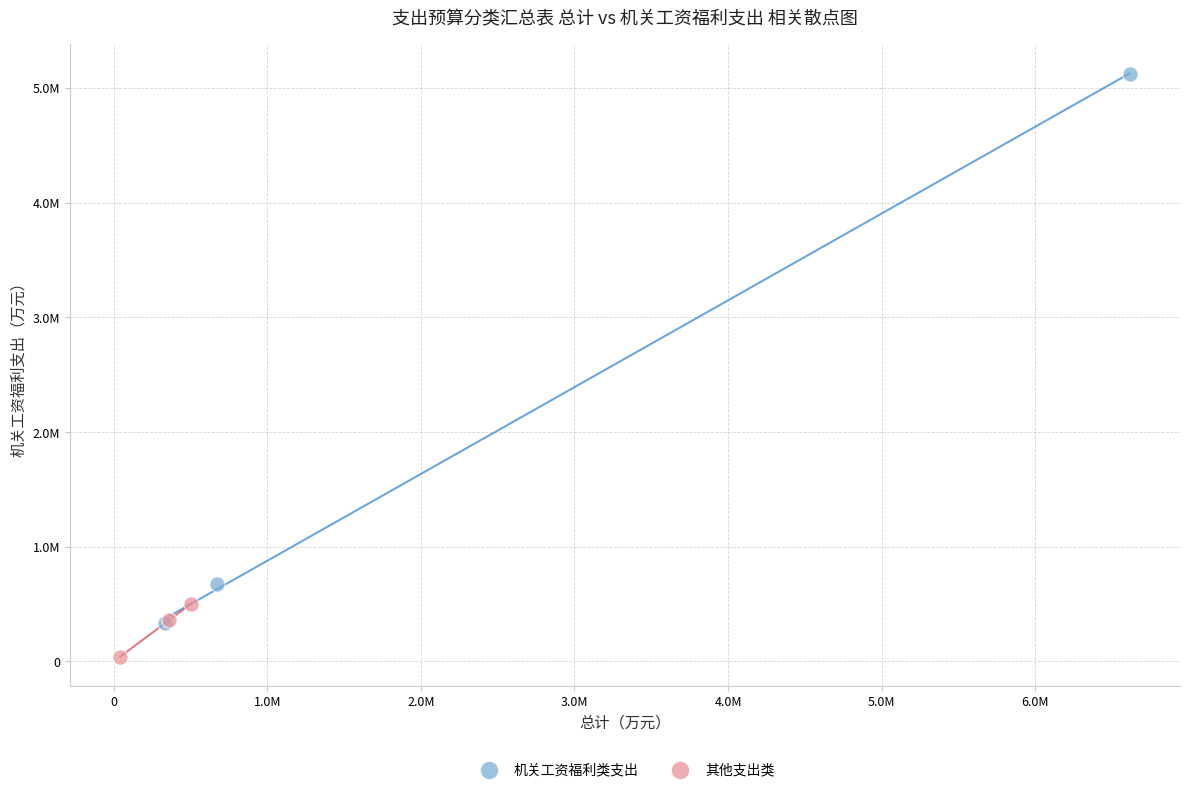

Which series contains the lowest Y value?

其他支出类